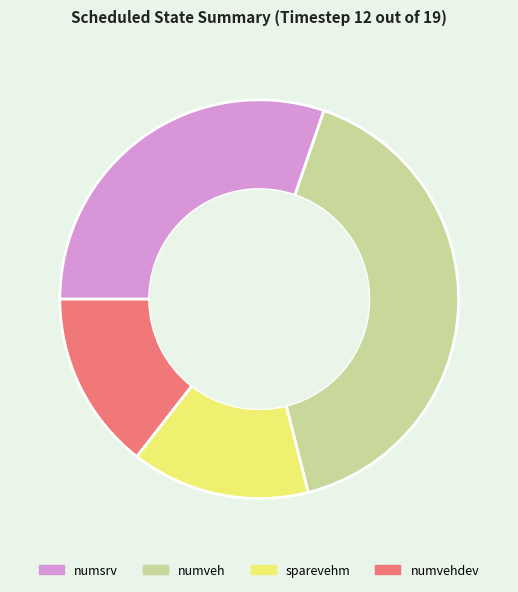

Do numvehdev and numsrv together represent more than half of the pie?

No